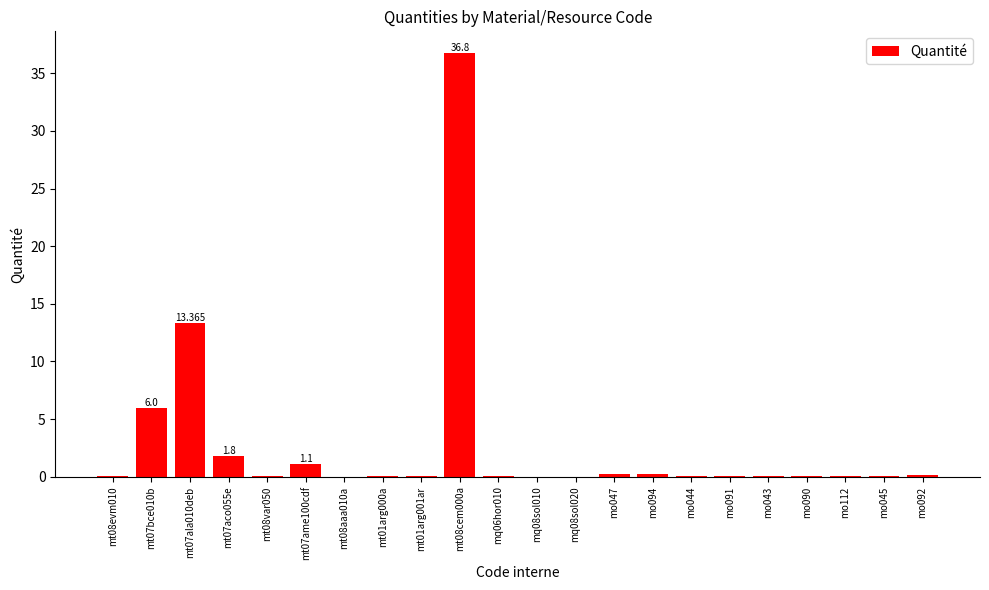

Reading left to right, what are all the values shown in this chart?

0.1	6.0	13.4	1.8	0.0	1.1	0.0	0.0	0.1	36.8	0.0	0.0	0.0	0.2	0.2	0.1	0.1	0.1	0.1	0.1	0.0	0.1